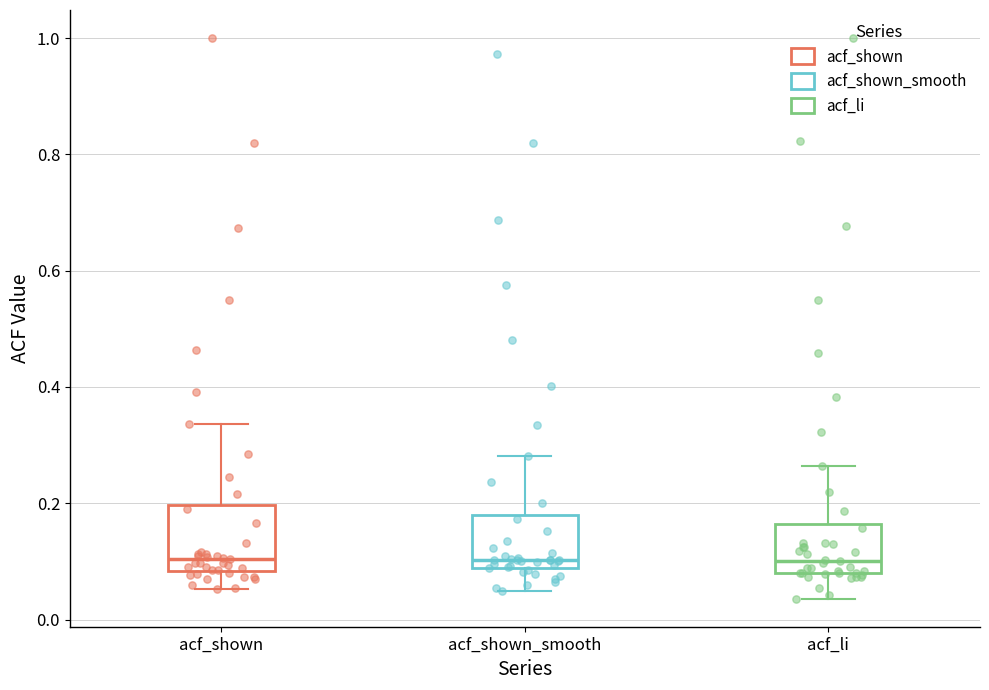

Reading left to right, transcribe this box plot: for each box, give where its median line is, the range the box spans, and where its two whiskers end, as read against the y-axis. The values are not printed on the chart, so give them approximately, as read against the axis.

acf_shown: median 0.10, box 0.08 to 0.20, whiskers 0.06 to 0.34
acf_shown_smooth: median 0.10, box 0.08 to 0.18, whiskers 0.06 to 0.28
acf_li: median 0.10, box 0.08 to 0.16, whiskers 0.04 to 0.26